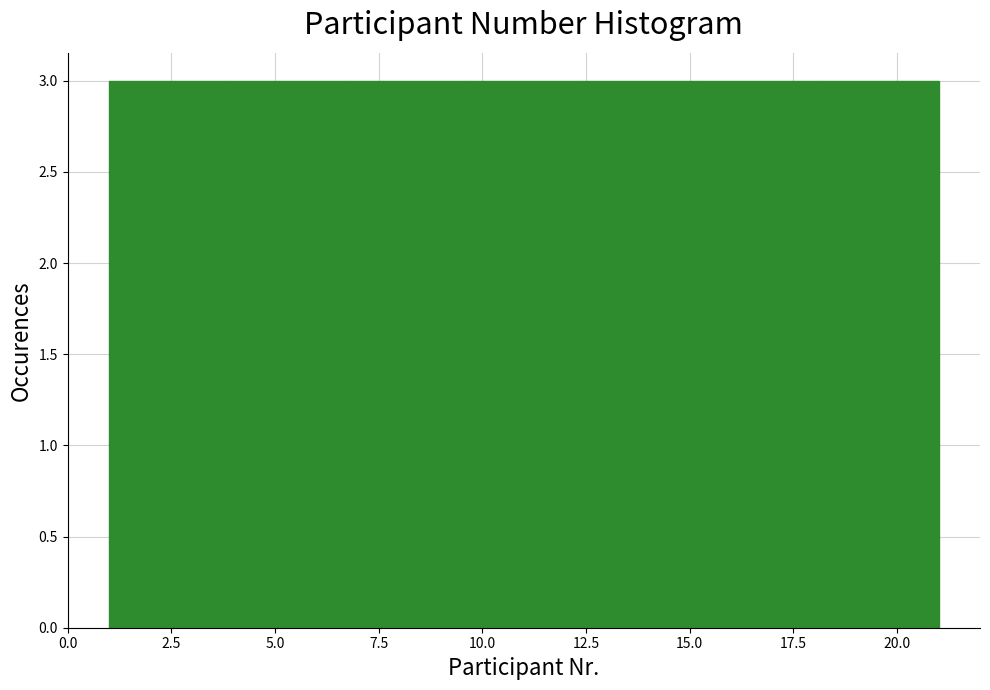

What is the height of the bar covering 4.0 to 6.5 on the x-axis? Neither the bar edges nor the heights are printed on the chart, so give them approximately, as read against the axes.

3